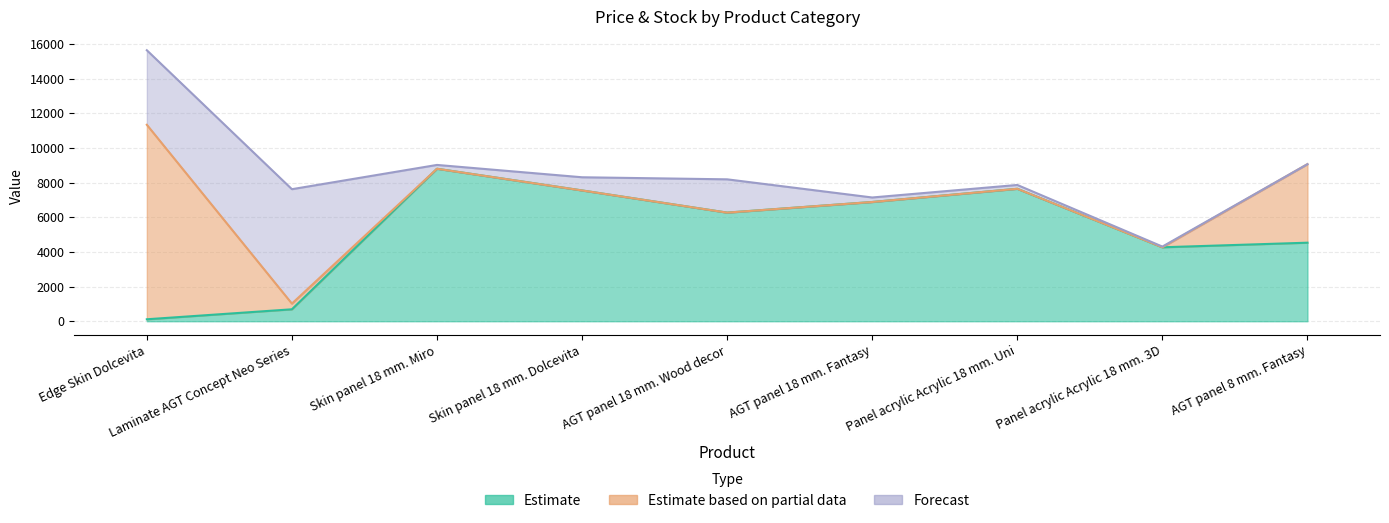

The Estimate series shows 4531.4 at AGT panel 8 mm. Fantasy. True or false?

True